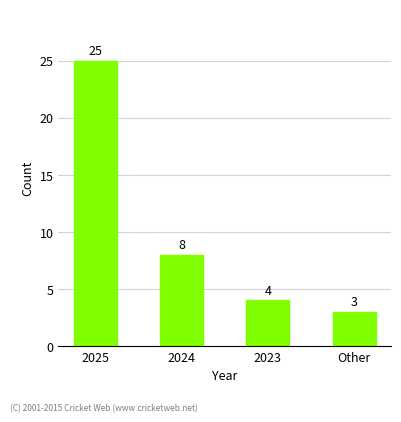

List the labels in order of value, smallest first.

Other, 2023, 2024, 2025